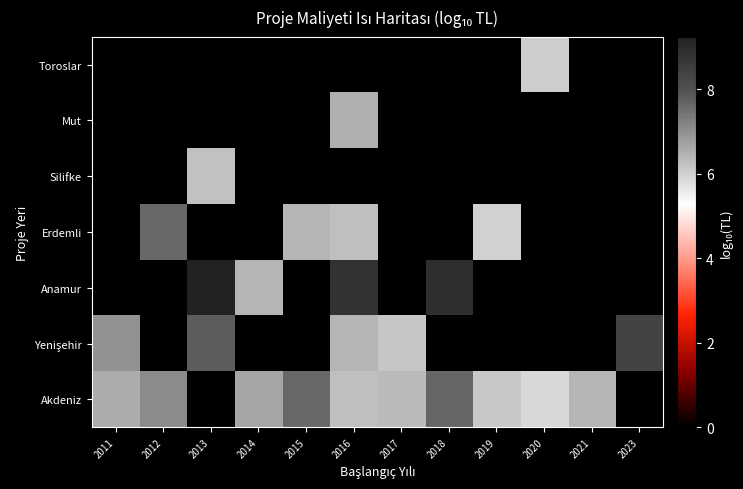

At which category does the chart reach its peak across all series?

2013